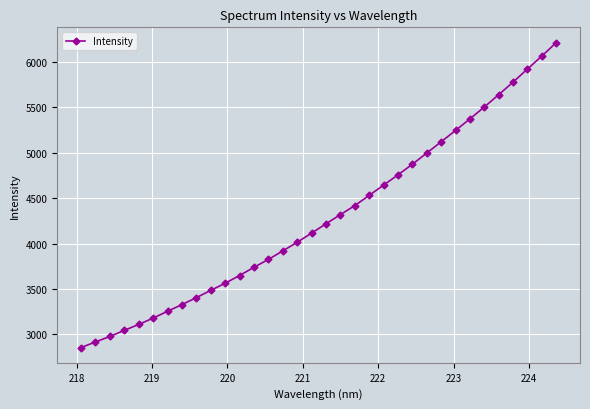

What is the greatest value displayed?

6213.4